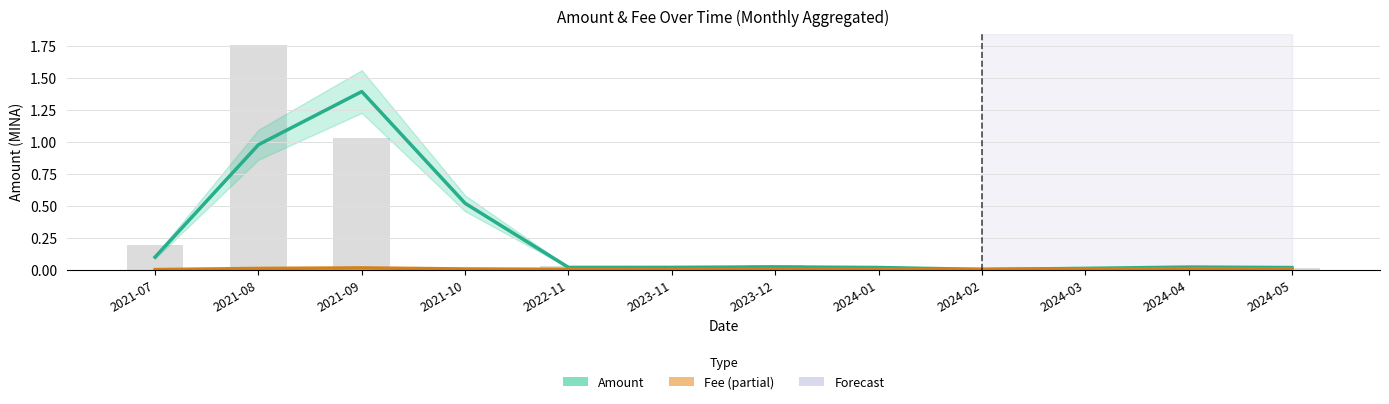

What position from the left is 2024-03?

10